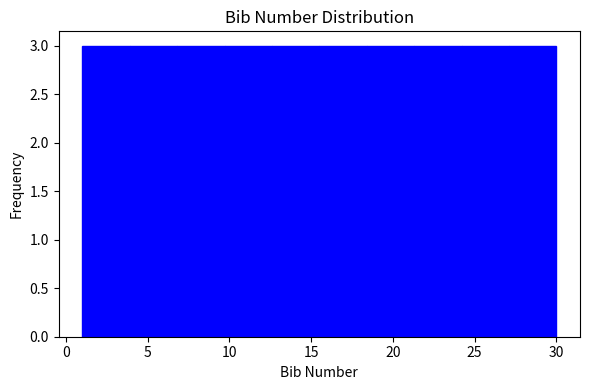

Reading left to right, transcribe this chart: for each bar, give the range it covers on the x-axis and its height. Neither the bar edges nor the heights are printed on the chart, so give them approximately, as read against the axes.

1.0 to 3.9: 3
3.9 to 6.8: 3
6.8 to 9.7: 3
9.7 to 12.6: 3
12.6 to 15.5: 3
15.5 to 18.4: 3
18.4 to 21.3: 3
21.3 to 24.2: 3
24.2 to 27.1: 3
27.1 to 30.0: 3